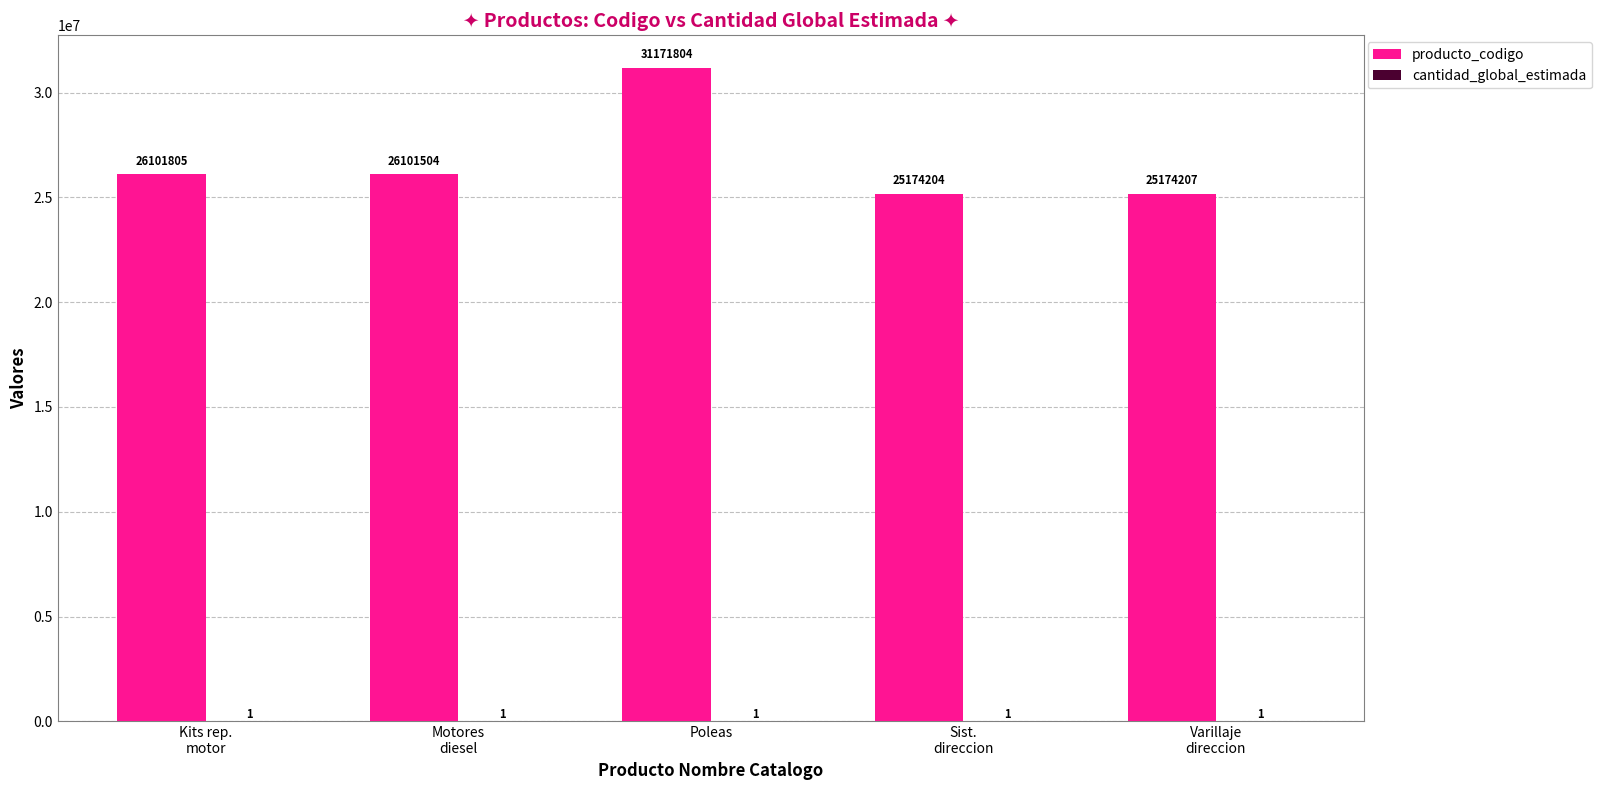

What is the sum of all producto_codigo values?

133723524